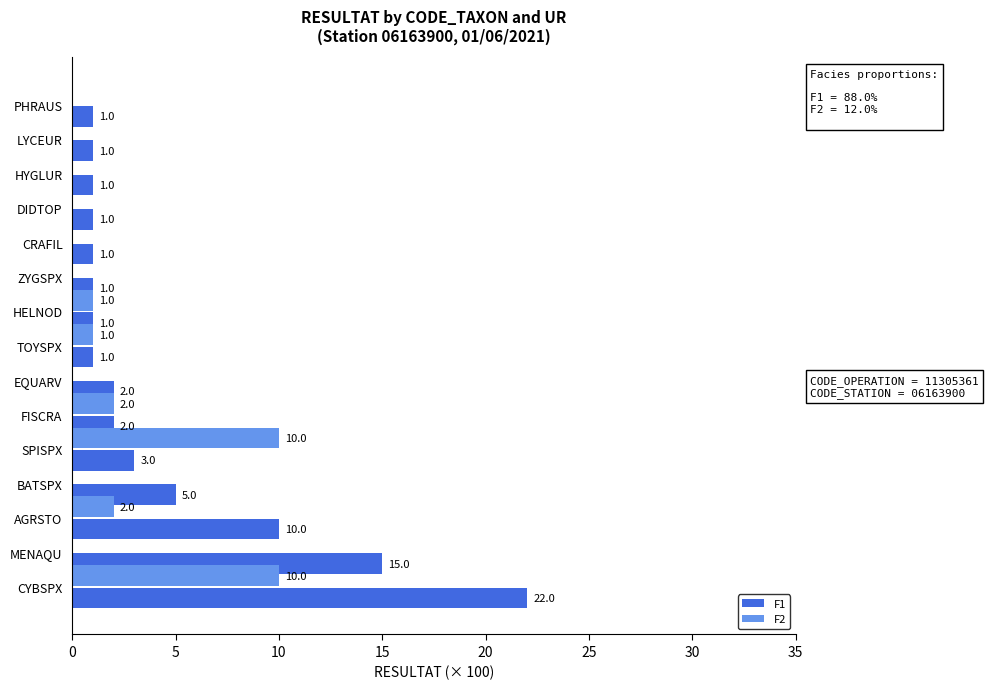

At which label is F1 closest to 11?

AGRSTO